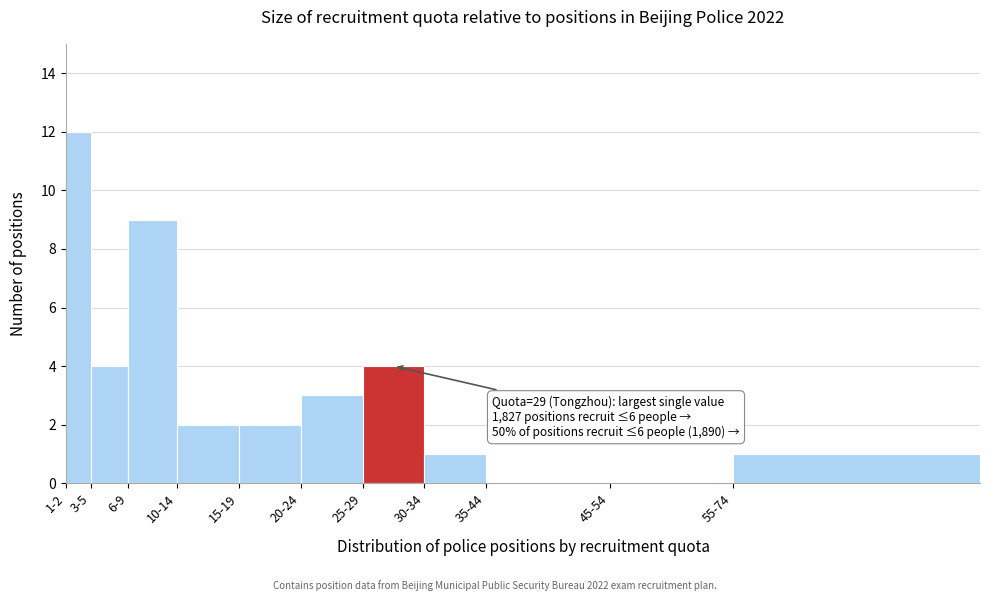

Reading left to right, what are all the values shown in this chart?

1-2=12	3-5=4	6-9=9	10-14=2	15-19=2	20-24=3	25-29=4	30-34=1	35-44=0	45-54=0	55-74=1